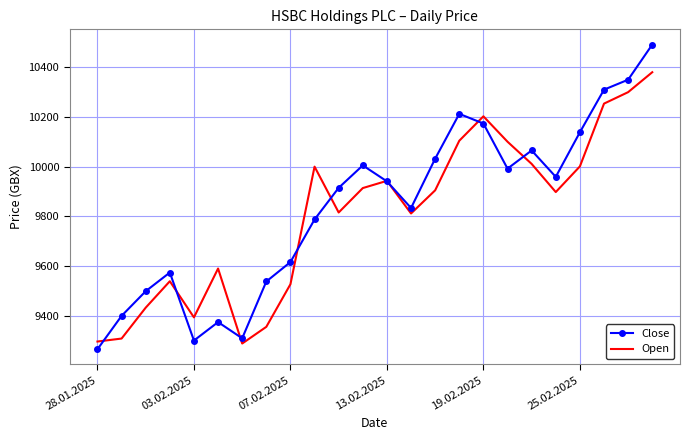

What is the difference between the maximum and minimum values in the Open series?

1089